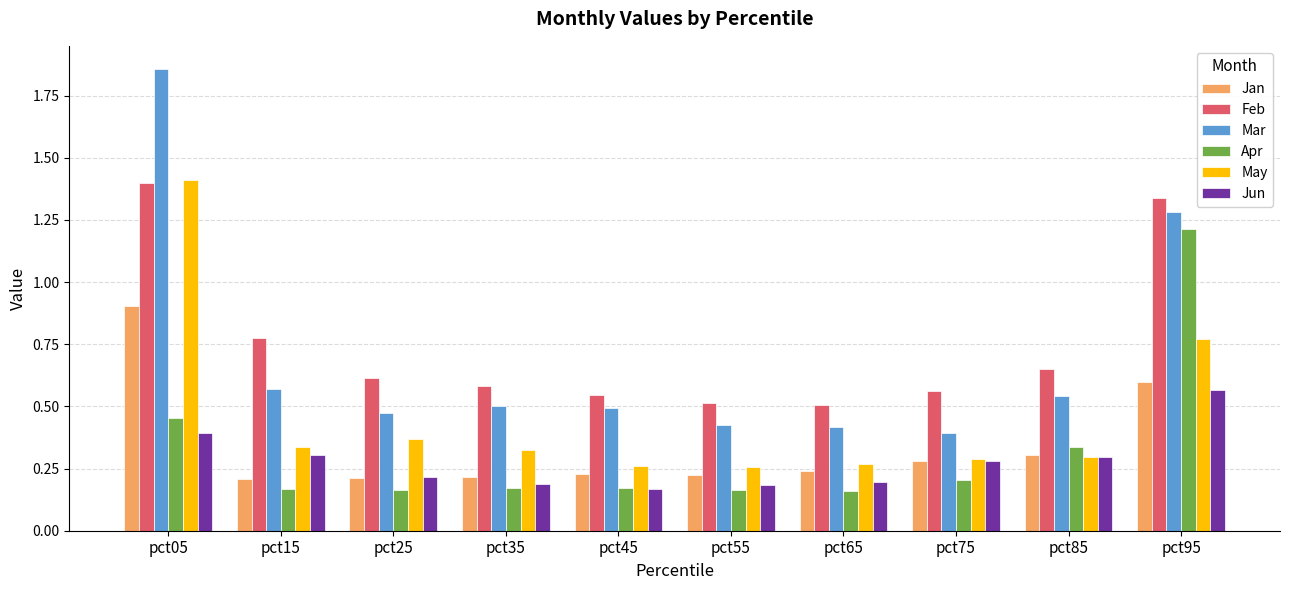

At which category is the sum across all series the highest?

pct05